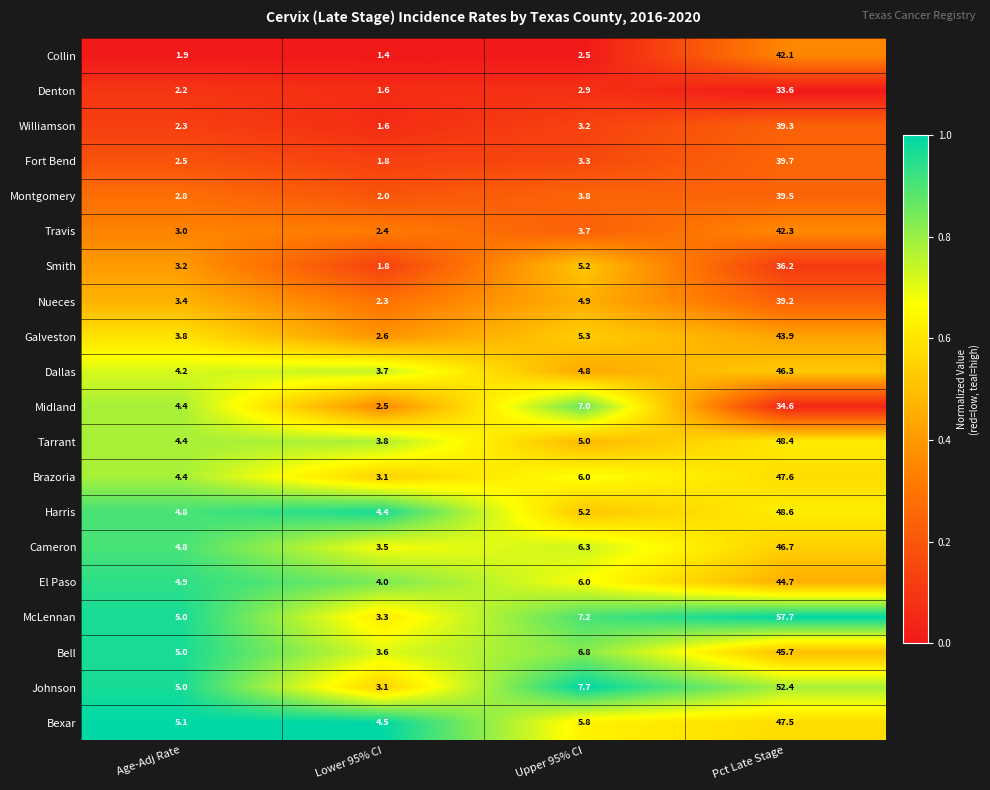

Which series changed the most between Upper 95% CI and Pct Late Stage?

McLennan